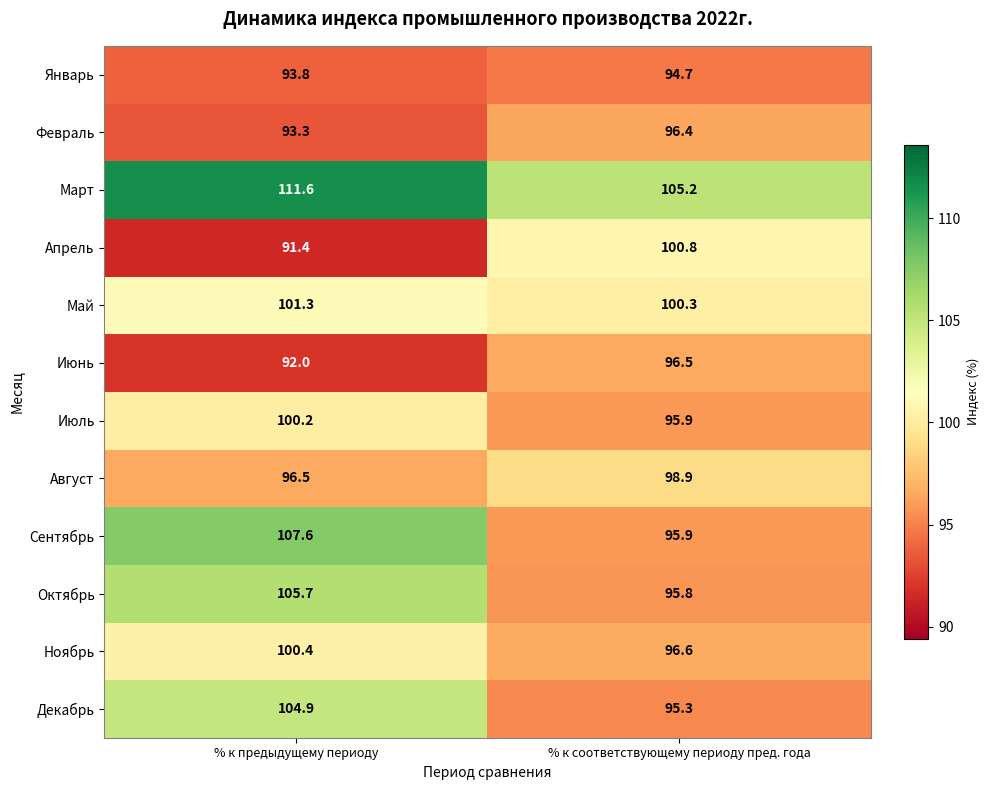

Reading left to right, what are all the values shown in this chart?

Январь: % к предыдущему периоду=93.8	% к соответствующему периоду пред. года=94.7
Февраль: % к предыдущему периоду=93.3	% к соответствующему периоду пред. года=96.4
Март: % к предыдущему периоду=111.6	% к соответствующему периоду пред. года=105.2
Апрель: % к предыдущему периоду=91.4	% к соответствующему периоду пред. года=100.8
Май: % к предыдущему периоду=101.3	% к соответствующему периоду пред. года=100.3
Июнь: % к предыдущему периоду=92.0	% к соответствующему периоду пред. года=96.5
Июль: % к предыдущему периоду=100.2	% к соответствующему периоду пред. года=95.9
Август: % к предыдущему периоду=96.5	% к соответствующему периоду пред. года=98.9
Сентябрь: % к предыдущему периоду=107.6	% к соответствующему периоду пред. года=95.9
Октябрь: % к предыдущему периоду=105.7	% к соответствующему периоду пред. года=95.8
Ноябрь: % к предыдущему периоду=100.4	% к соответствующему периоду пред. года=96.6
Декабрь: % к предыдущему периоду=104.9	% к соответствующему периоду пред. года=95.3